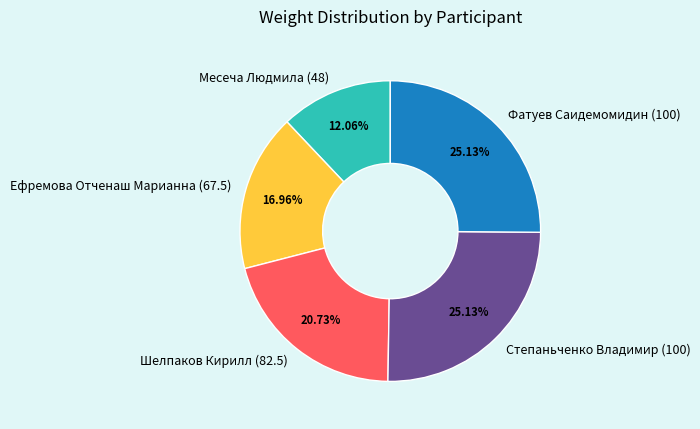

What is the smallest slice in the pie chart?

Месеча Людмила (48)